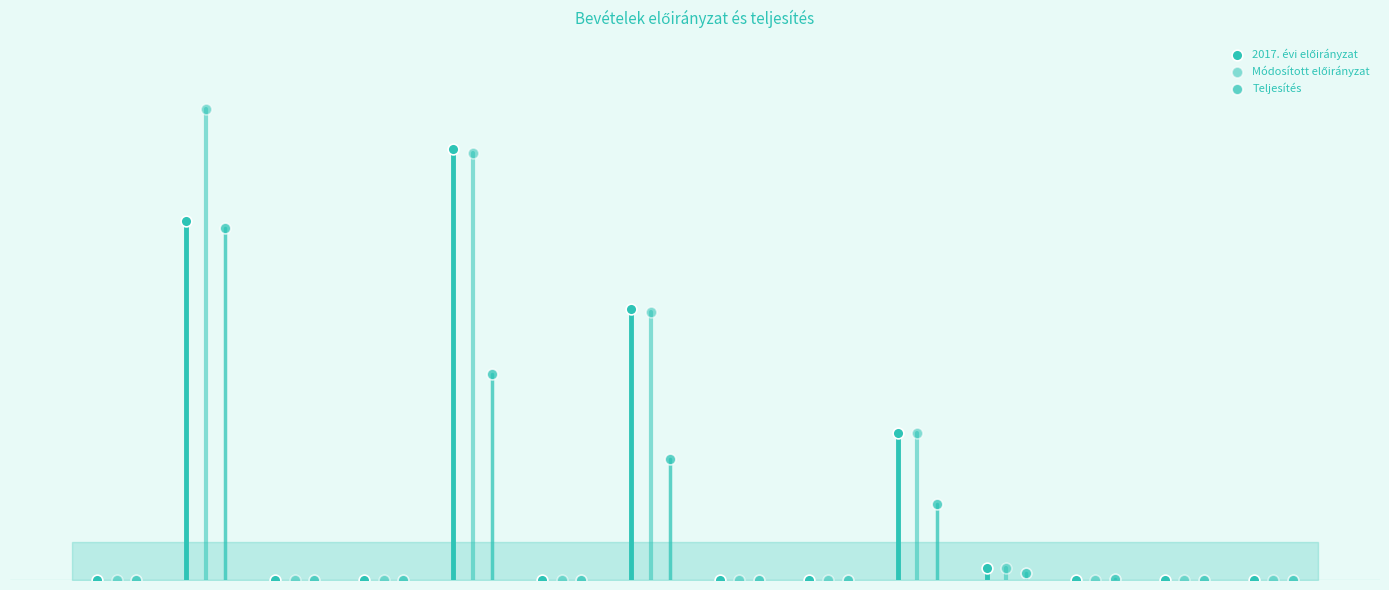

Which series contains the highest Y value?

Módosított előirányzat